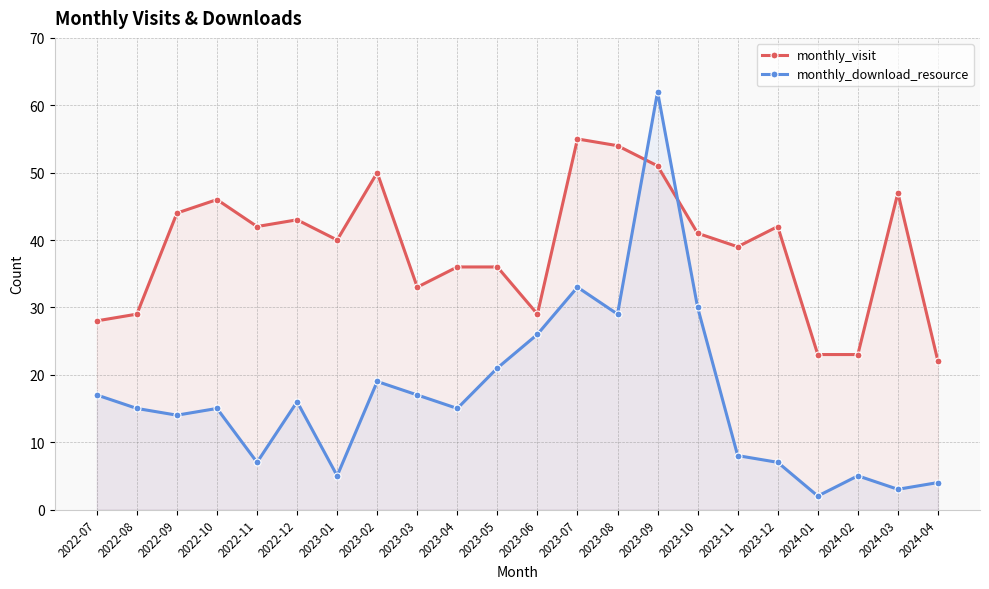

How many data points in monthly_download_resource are above 15?

10